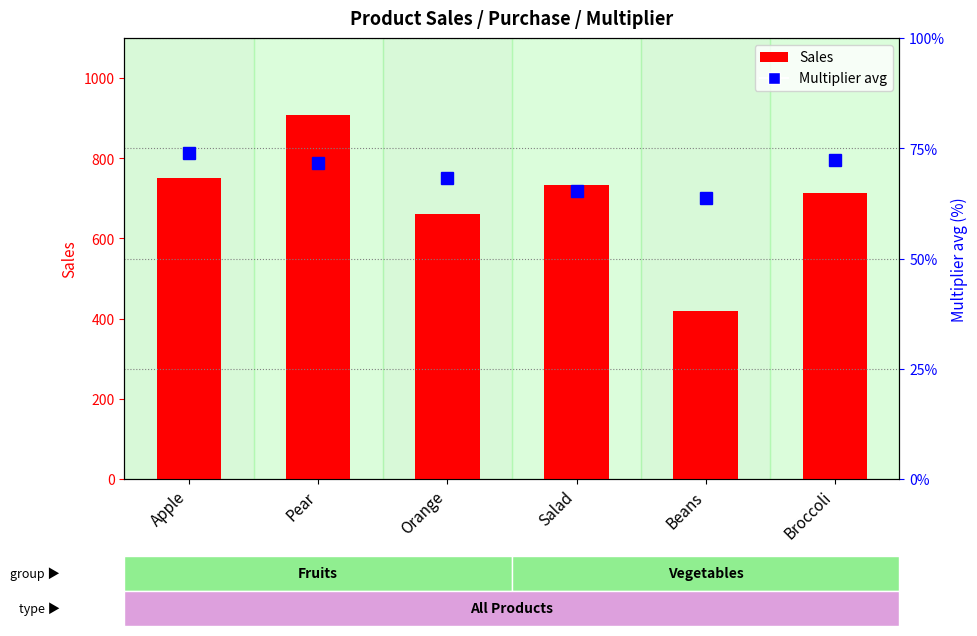

Read the Sales value at Broccoli.

713.0